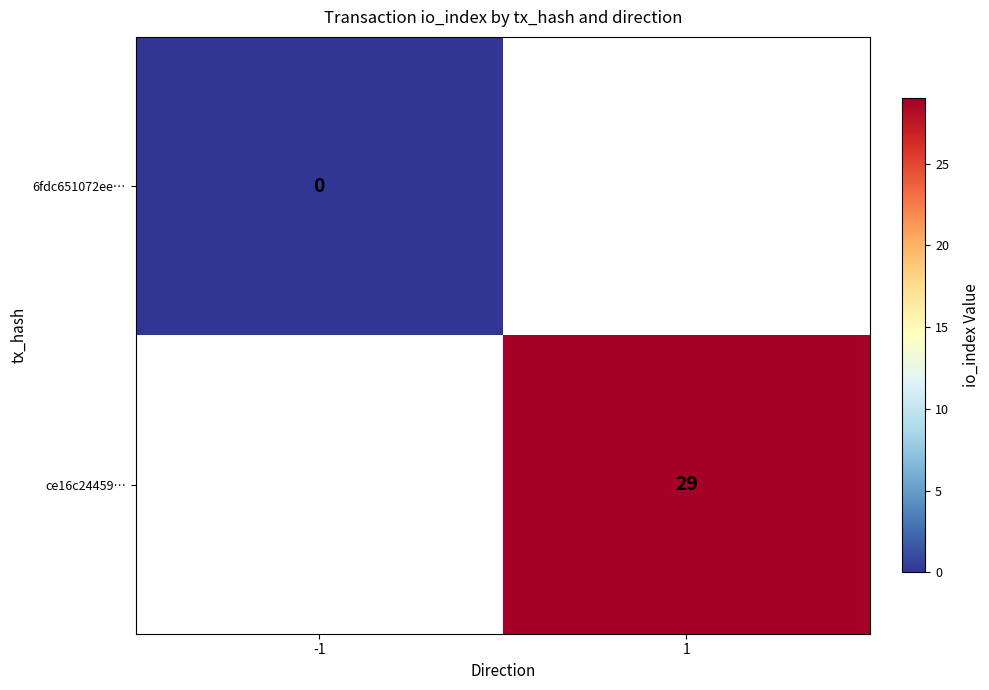

The ce16c24459… series shows 48 at 1. True or false?

False